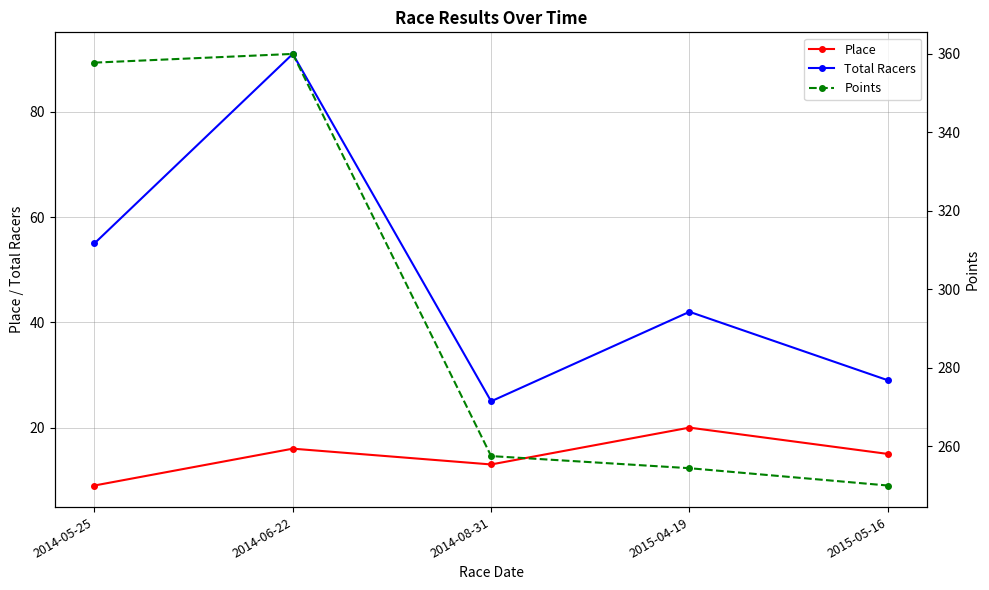

True or false: Points and Place cross at least once.

False